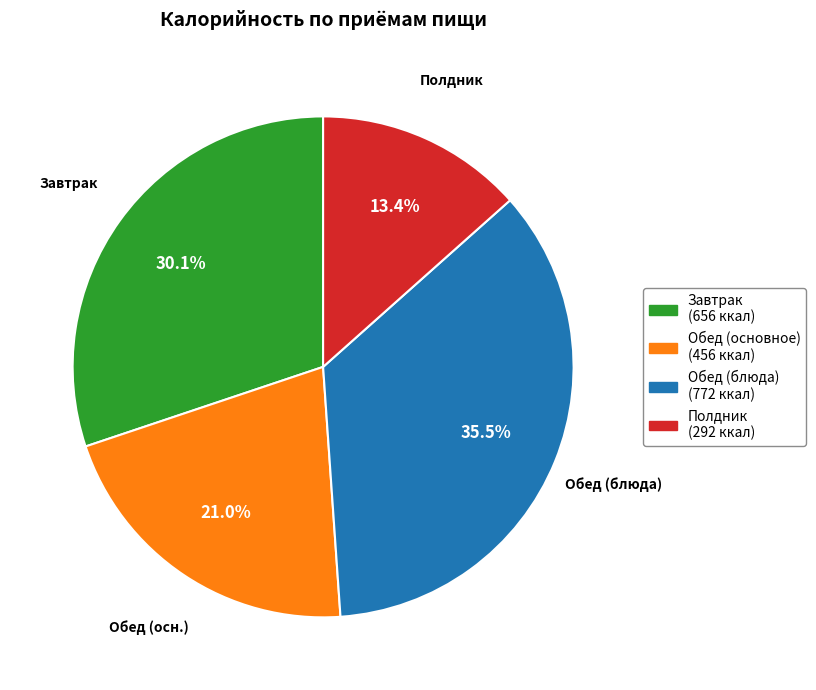

Is there a majority slice in this chart?

No